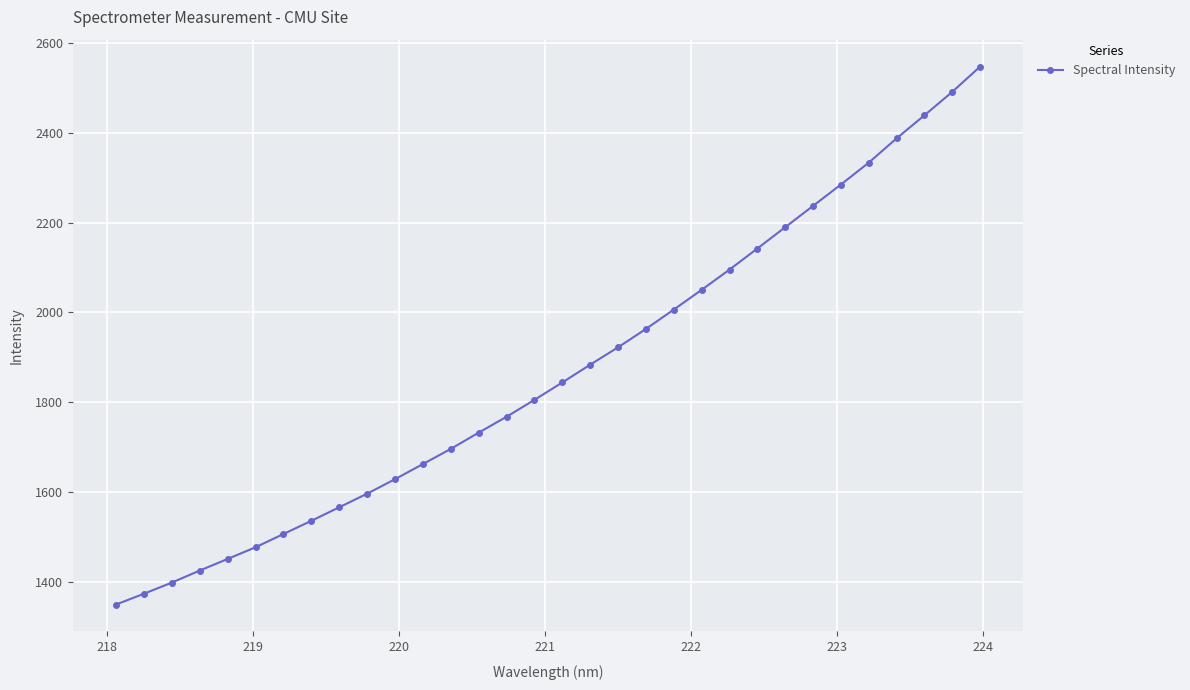

What is the difference between the second highest and minimum values?

1141.5